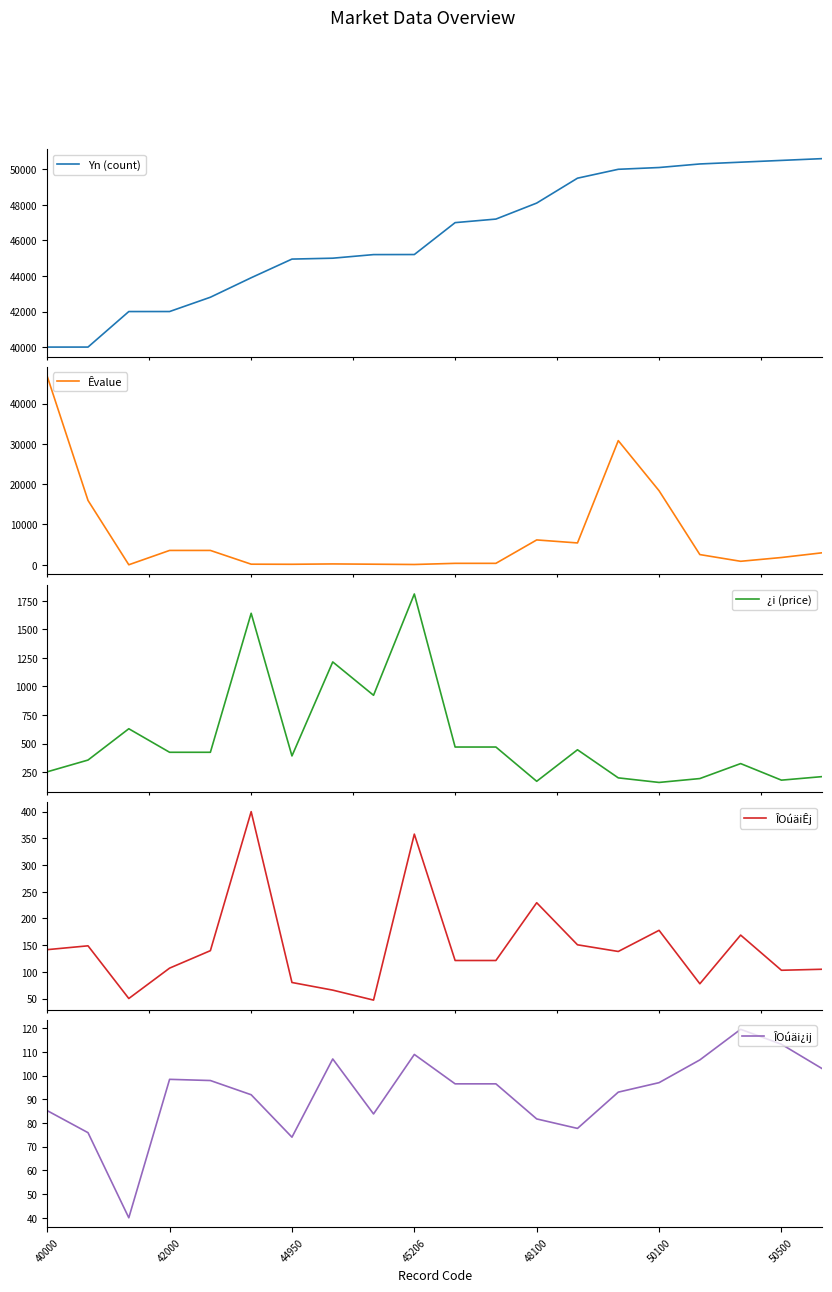

The value of Yn (count) at 17 is 85877.4. True or false?

False